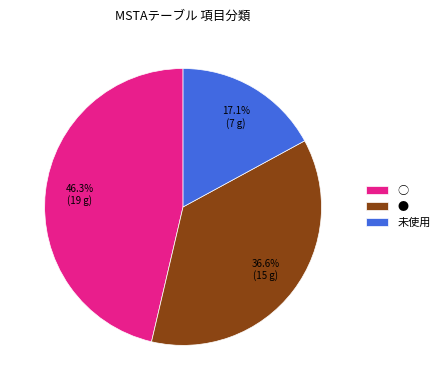

To the nearest percent, what is the difference between the ● and 未使用 slice percentages?

20%